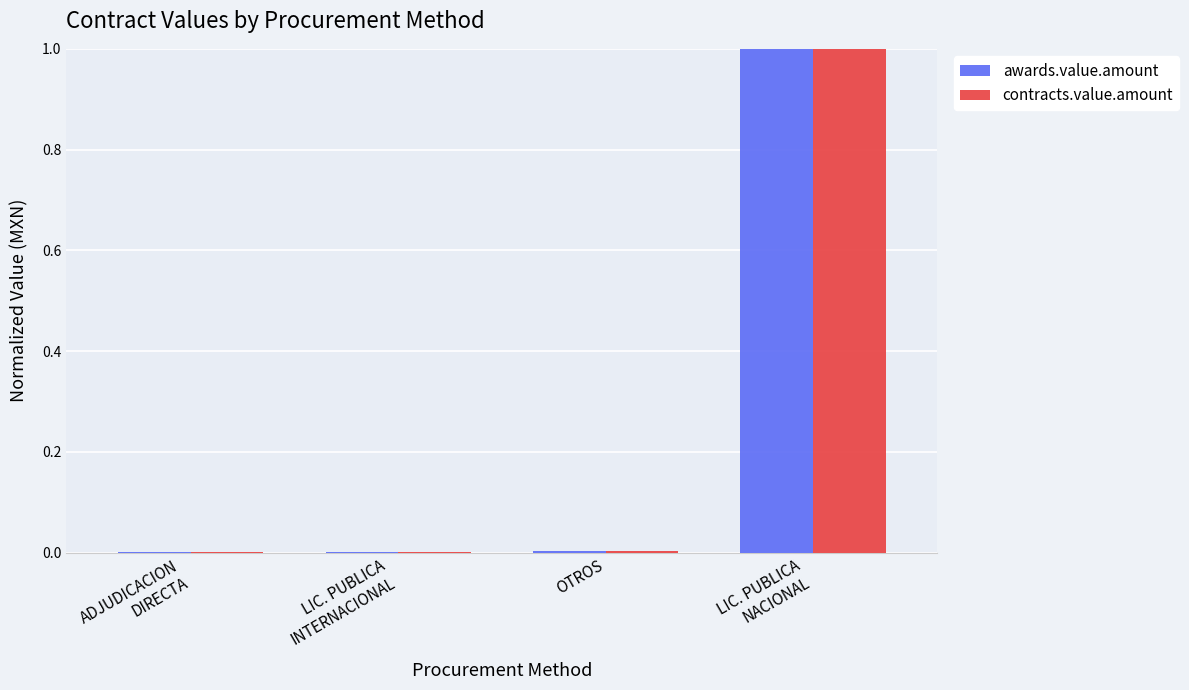

What are all the series names shown in the legend?

awards.value.amount, contracts.value.amount